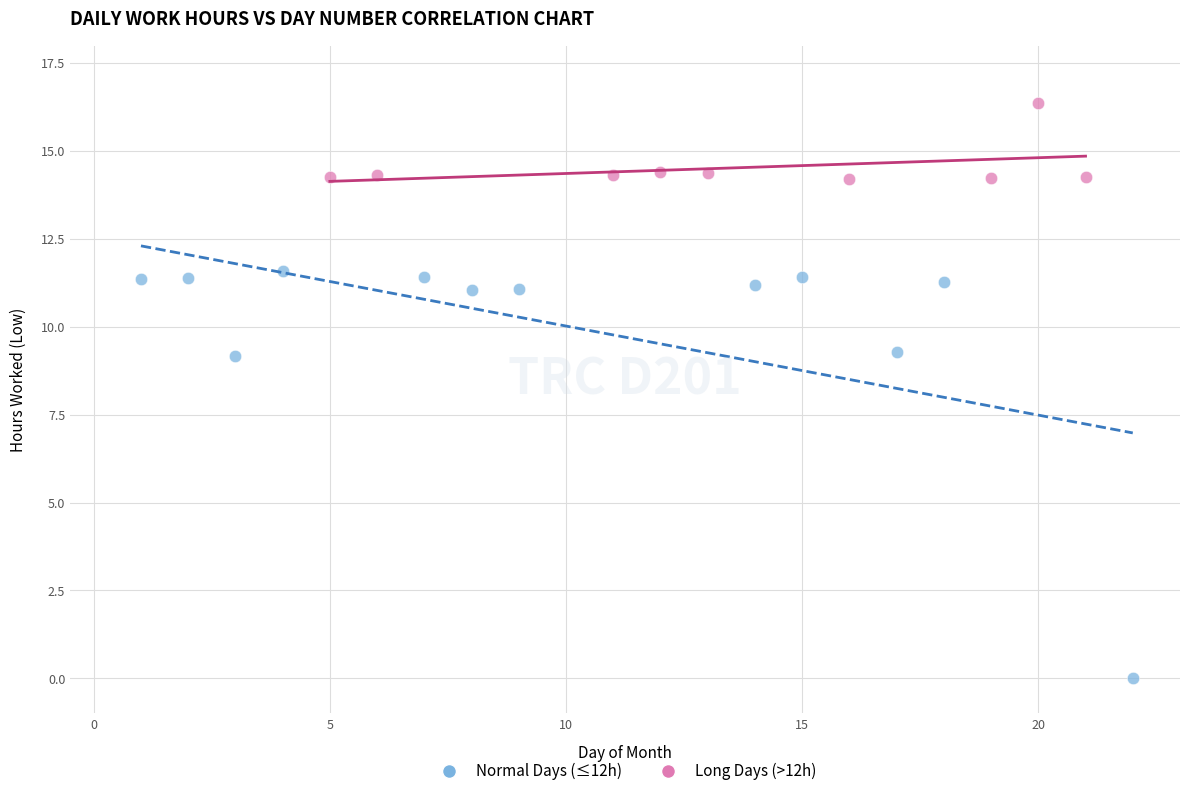

Which series contains the lowest Y value?

Normal Days (≤12h)